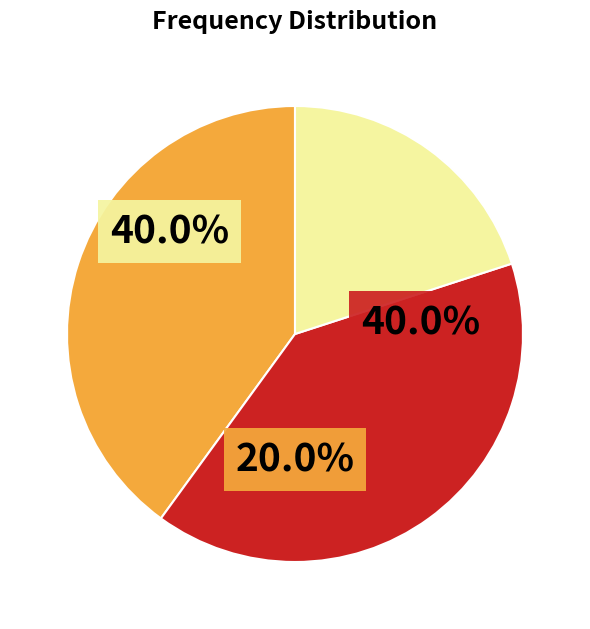

Is there any slice that represents more than half of the pie?

No